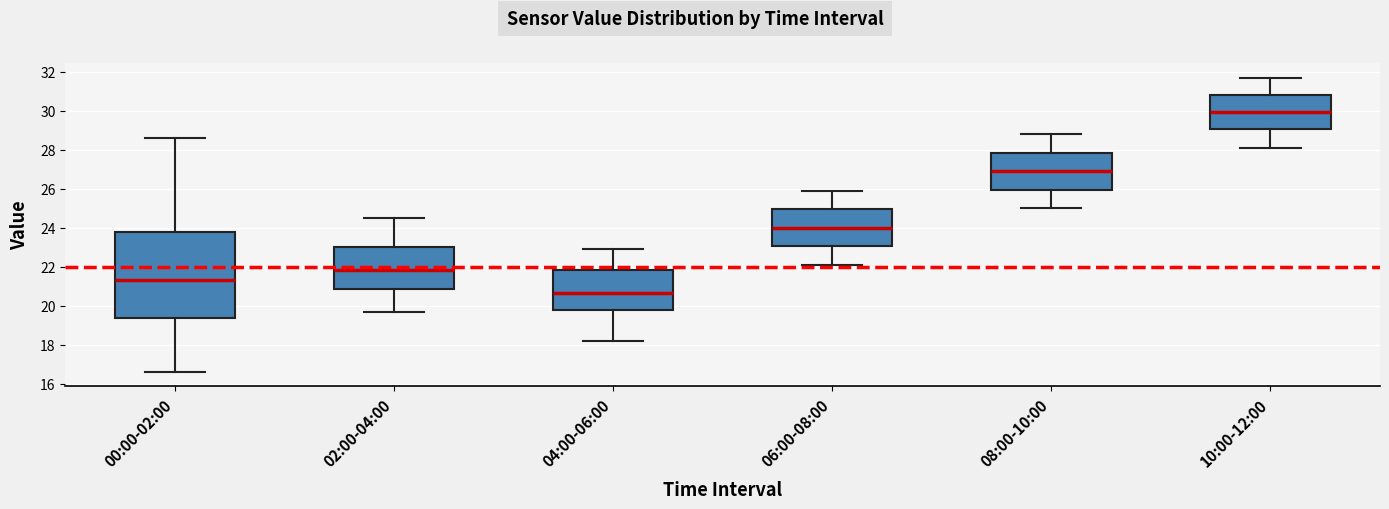

Reading left to right, transcribe this box plot: for each box, give where its median line is, the range the box spans, and where its two whiskers end, as read against the y-axis. The values are not printed on the chart, so give them approximately, as read against the axis.

00:00-02:00: median 21.4, box 19.4 to 23.8, whiskers 16.6 to 28.6
02:00-04:00: median 21.8, box 20.8 to 23.0, whiskers 19.8 to 24.6
04:00-06:00: median 20.6, box 19.8 to 21.8, whiskers 18.2 to 23.0
06:00-08:00: median 24.0, box 23.0 to 25.0, whiskers 22.2 to 26.0
08:00-10:00: median 27.0, box 26.0 to 27.8, whiskers 25.0 to 28.8
10:00-12:00: median 30.0, box 29.0 to 30.8, whiskers 28.2 to 31.8